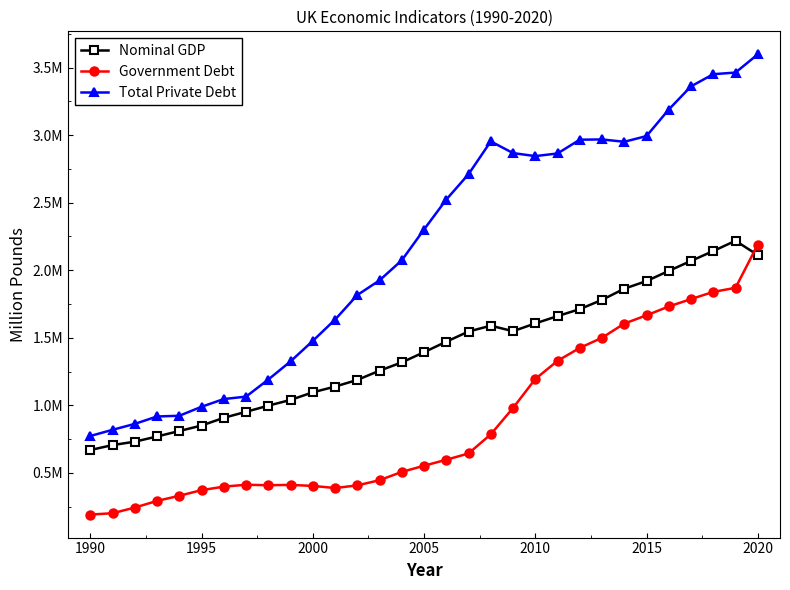

What is the difference between the maximum and minimum values in the Total Private Debt series?

2825166